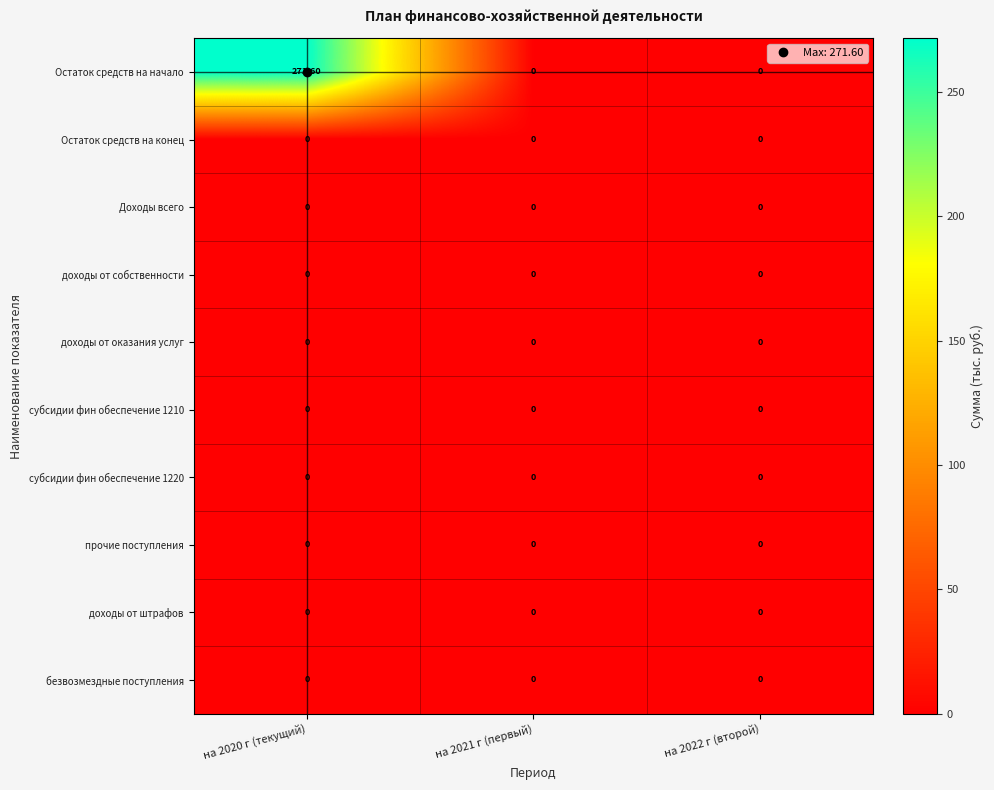

At which category is the sum across all series the highest?

на 2020 г (текущий)